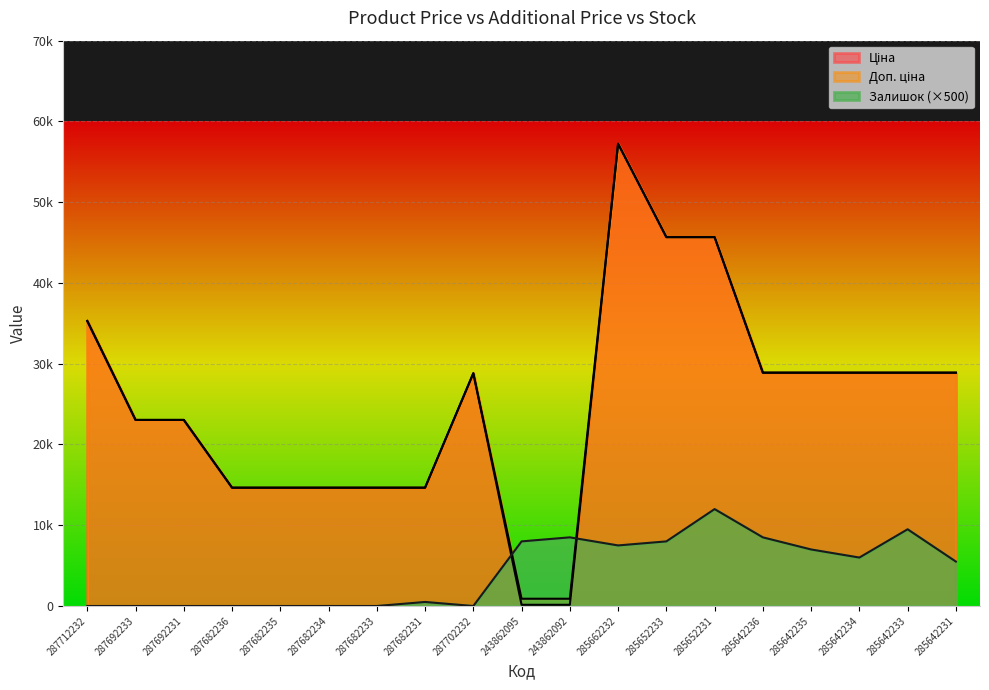

Reading left to right, what are all the values shown in this chart?

Ціна: 287712232=35295.1	287692233=23040.4	287692231=23040.4	287682236=14649.6	287682235=14649.6	287682234=14649.6	287682233=14649.6	287682231=14649.6	287702232=28821.8	243862095=150.0	243862092=150.0	285662232=57235.5	285652233=45672.6	285652231=45672.6	285642236=28890.3	285642235=28890.3	285642234=28890.3	285642233=28890.3	285642231=28890.3
Доп. ціна: 287712232=35295.1	287692233=23040.4	287692231=23040.4	287682236=14649.6	287682235=14649.6	287682234=14649.6	287682233=14649.6	287682231=14649.6	287702232=28821.8	243862095=900.0	243862092=900.0	285662232=57235.5	285652233=45672.6	285652231=45672.6	285642236=28890.3	285642235=28890.3	285642234=28890.3	285642233=28890.3	285642231=28890.3
Залишок: 287712232=0.0	287692233=0.0	287692231=0.0	287682236=0.0	287682235=0.0	287682234=0.0	287682233=0.0	287682231=500.0	287702232=0.0	243862095=8000.0	243862092=8500.0	285662232=7500.0	285652233=8000.0	285652231=12000.0	285642236=8500.0	285642235=7000.0	285642234=6000.0	285642233=9500.0	285642231=5500.0